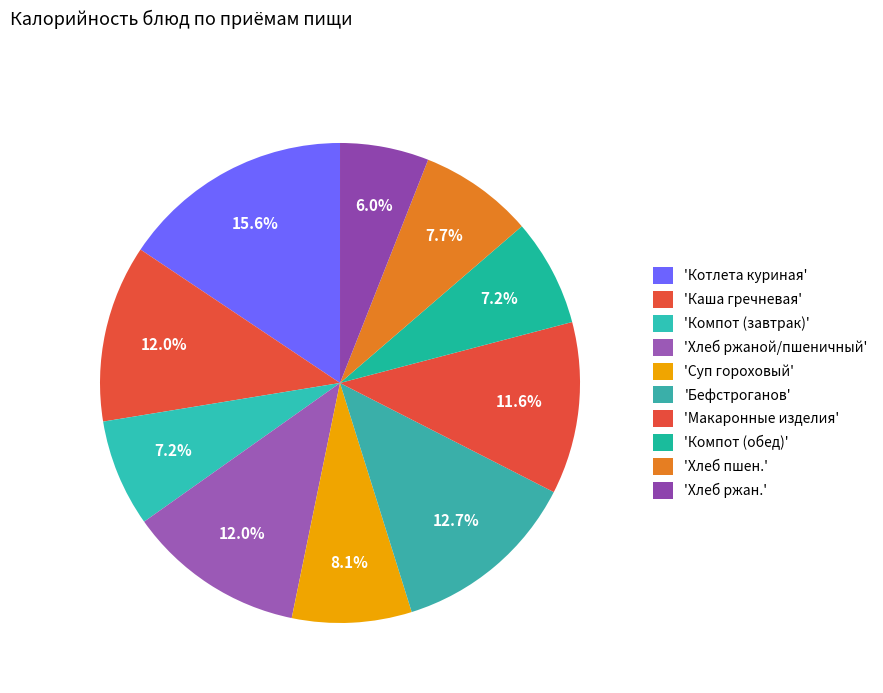

How many segments does this pie chart have?

10